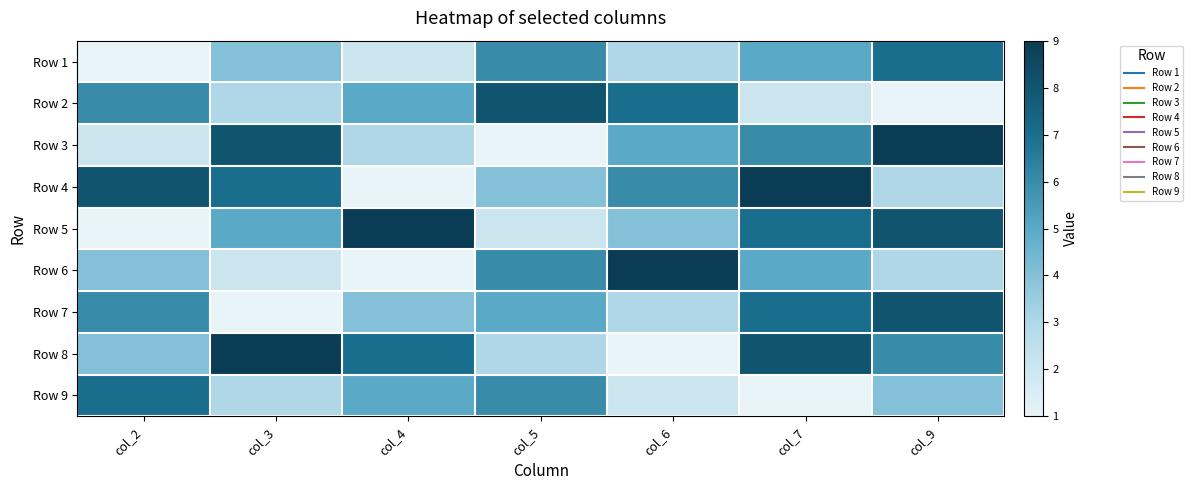

Reading right to left, extract all data points from this chart.

Row 1: col_9=7	col_7=5	col_6=3	col_5=6	col_4=2	col_3=4	col_2=1
Row 2: col_9=1	col_7=2	col_6=7	col_5=8	col_4=5	col_3=3	col_2=6
Row 3: col_9=9	col_7=6	col_6=5	col_5=1	col_4=3	col_3=8	col_2=2
Row 4: col_9=3	col_7=9	col_6=6	col_5=4	col_4=1	col_3=7	col_2=8
Row 5: col_9=8	col_7=7	col_6=4	col_5=2	col_4=9	col_3=5	col_2=1
Row 6: col_9=3	col_7=5	col_6=9	col_5=6	col_4=1	col_3=2	col_2=4
Row 7: col_9=8	col_7=7	col_6=3	col_5=5	col_4=4	col_3=1	col_2=6
Row 8: col_9=6	col_7=8	col_6=1	col_5=3	col_4=7	col_3=9	col_2=4
Row 9: col_9=4	col_7=1	col_6=2	col_5=6	col_4=5	col_3=3	col_2=7